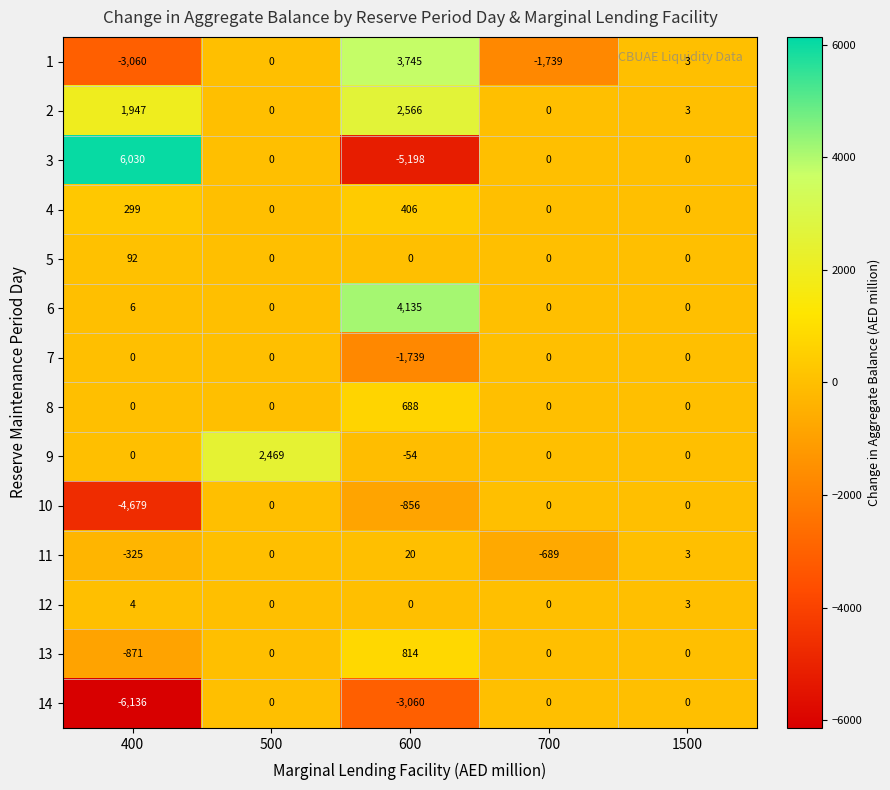

At which category is the sum across all series the highest?

500